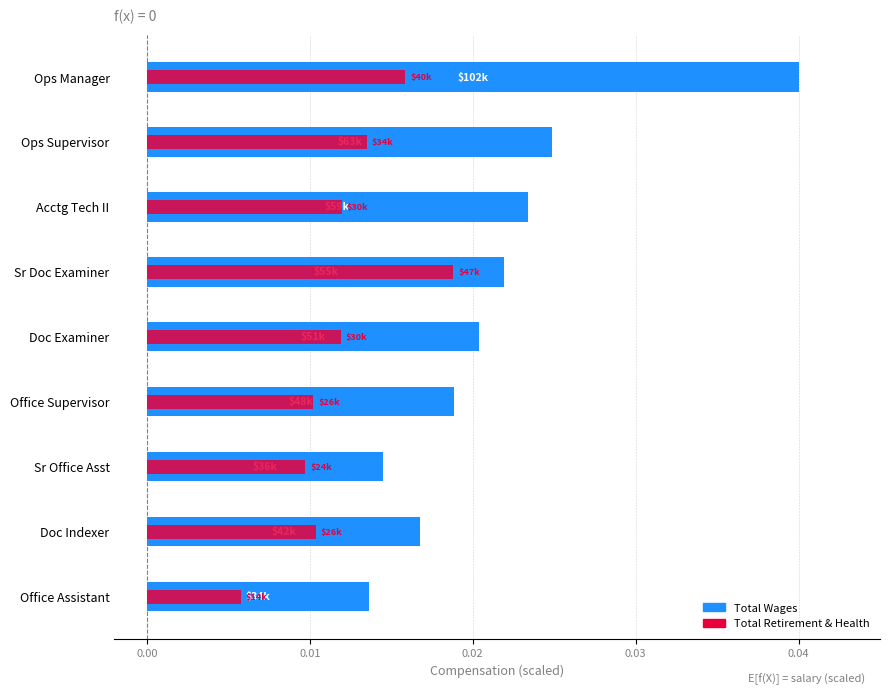

Which series has the largest total across all categories?

Total Wages